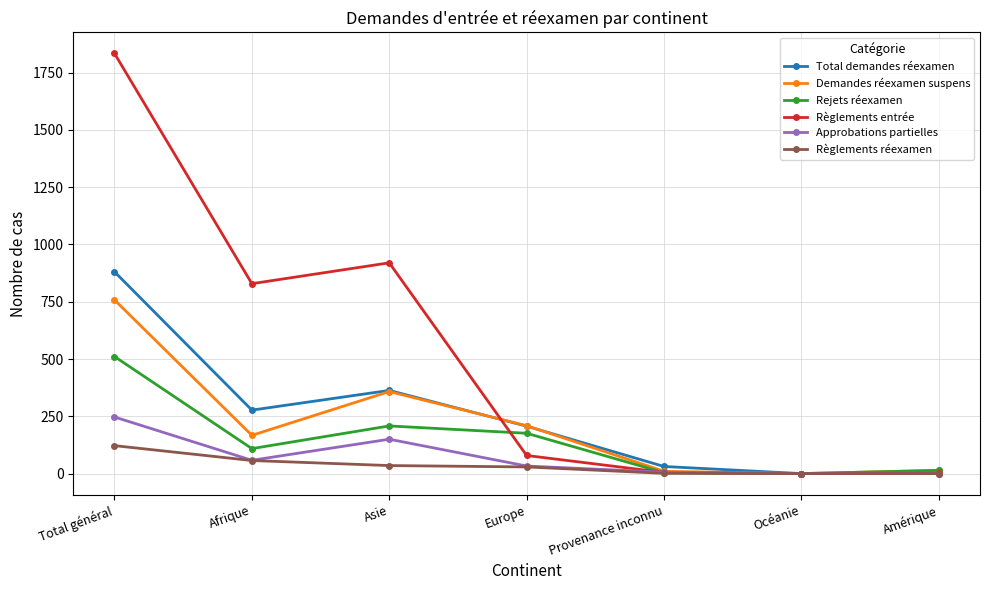

What is the sum of the Total demandes réexamen values at Provenance inconnu and Asie?

394